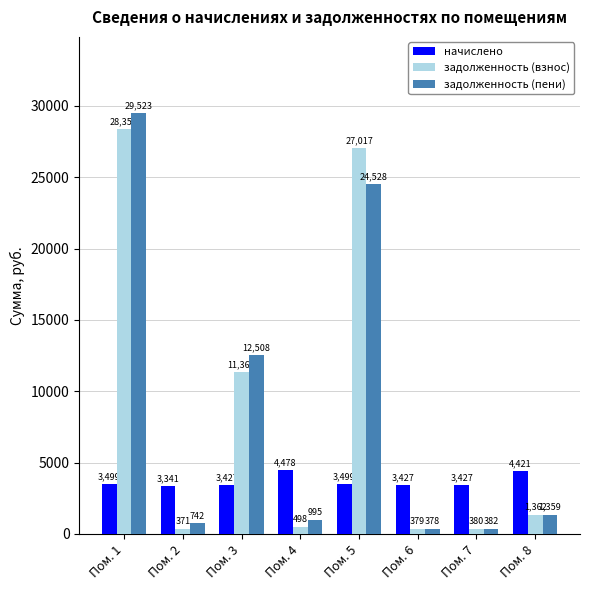

What is the difference between the maximum and minimum values in the задолженность (взнос) series?

27985.3